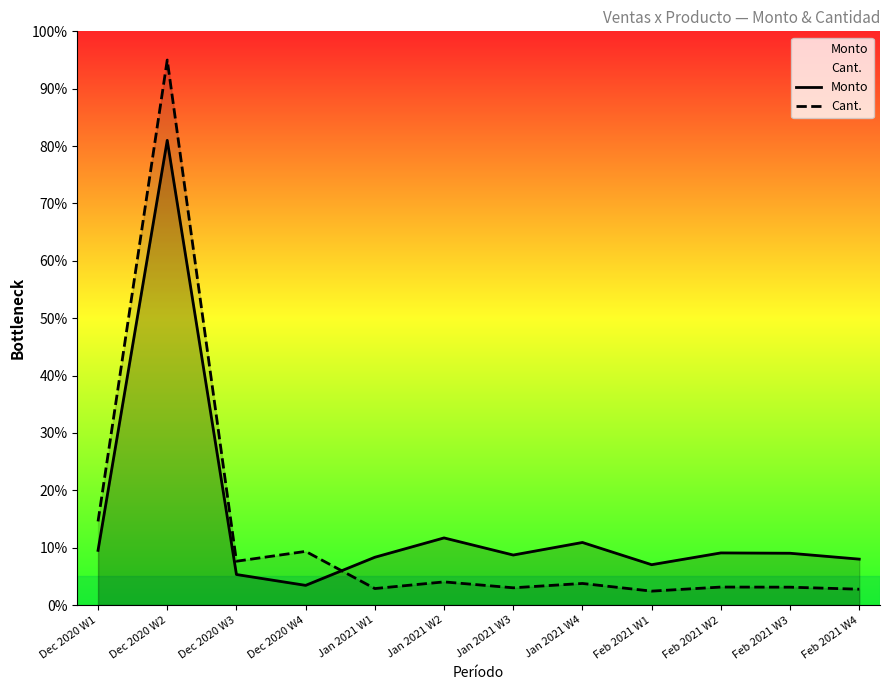

What is the maximum value shown in the chart?

95.0